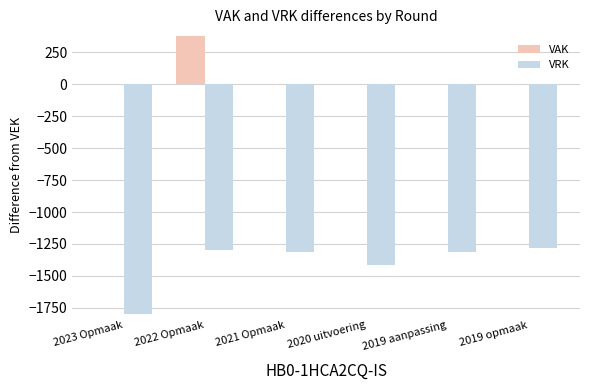

Is the value of VRK at 2022 Opmaak greater than the value of VAK at 2021 Opmaak?

No